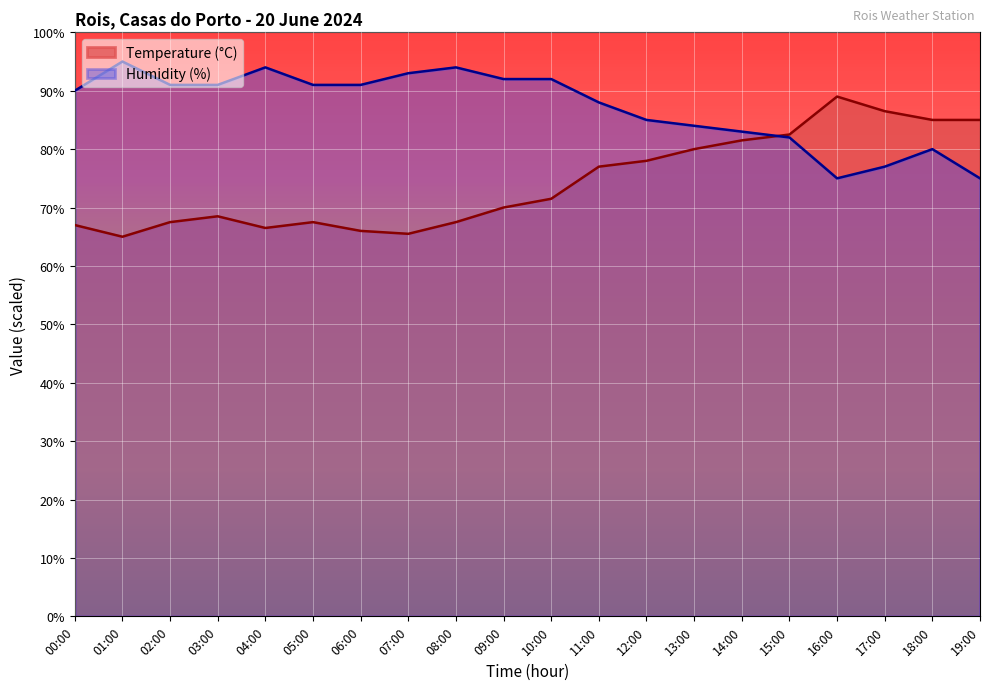

Which series ends up on top after the final intersection of Humidity (%) and Temperature (C)?

Temperature (C)